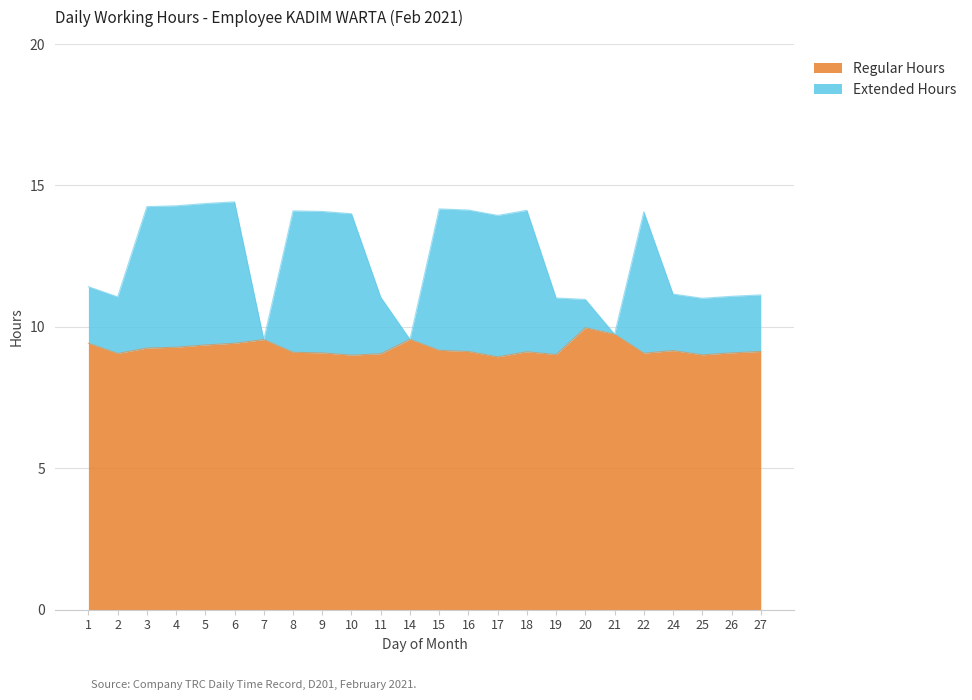

Reading left to right, list all the values displayed in this chart.

Regular Hours: 9.4	9.1	9.2	9.3	9.4	9.4	9.6	9.1	9.1	9.0	9.1	9.6	9.2	9.1	8.9	9.1	9.0	10.0	9.7	9.1	9.2	9.0	9.1	9.1
Extended Hours: 11.4	11.1	14.2	14.3	14.4	14.4	9.6	14.1	14.1	14.0	11.1	9.6	14.2	14.1	13.9	14.1	11.0	11.0	9.7	14.1	11.2	11.0	11.1	11.1